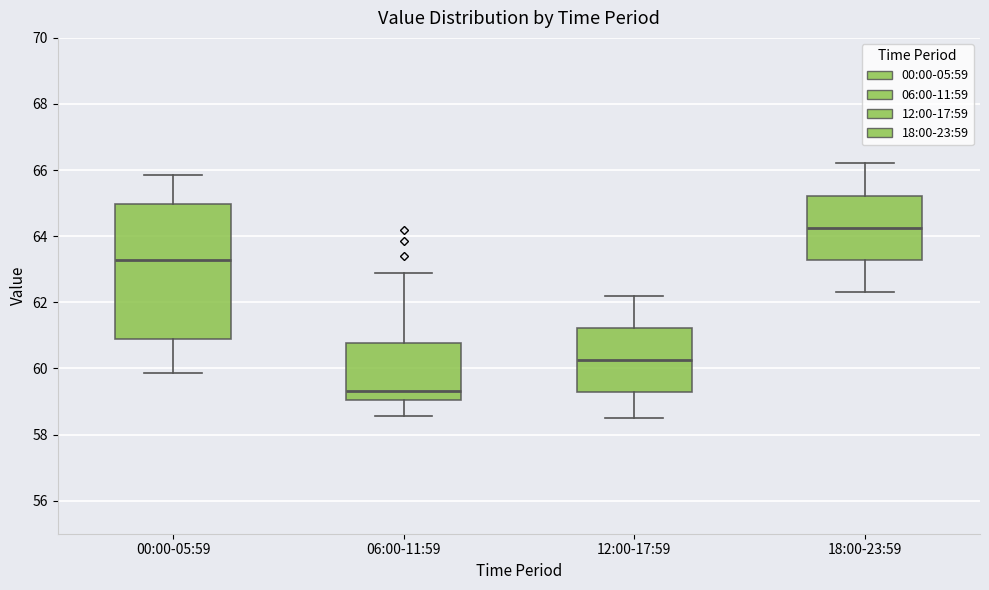

Which box is the tallest, from its lower edge to its upper edge?

00:00-05:59